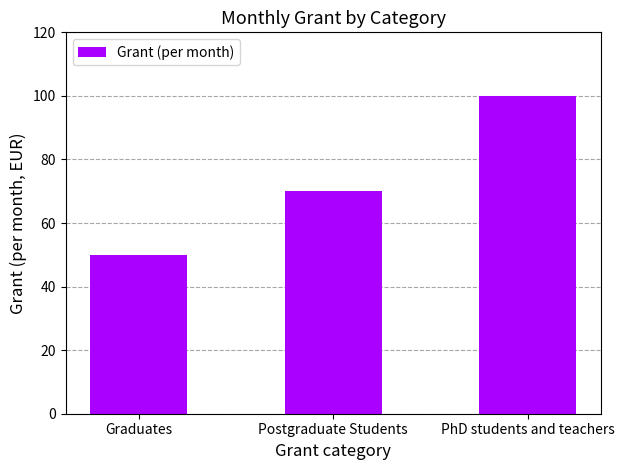

True or false: the data shows 50 at Graduates.

True